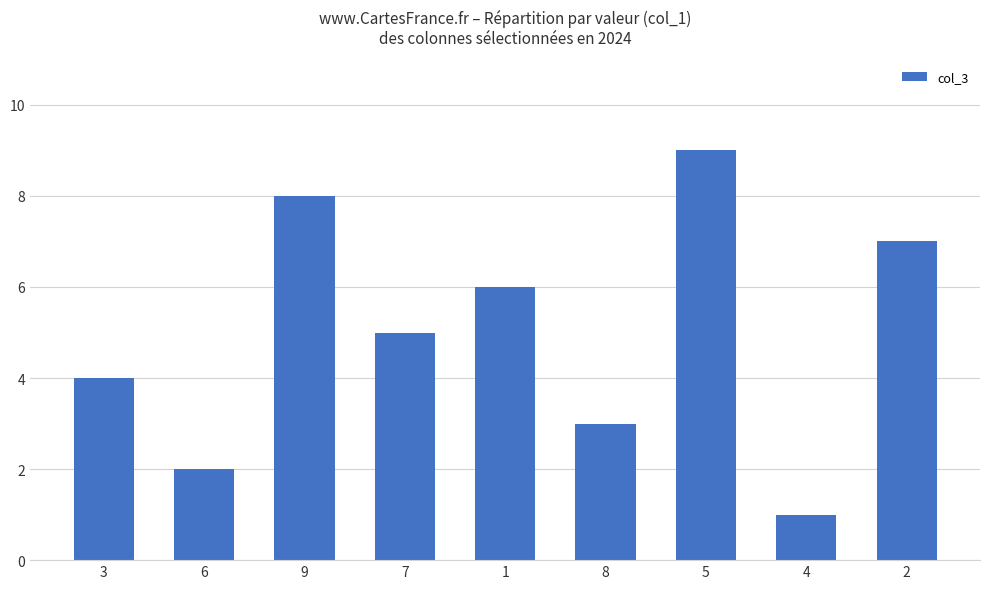

How many data points does each series have?

9